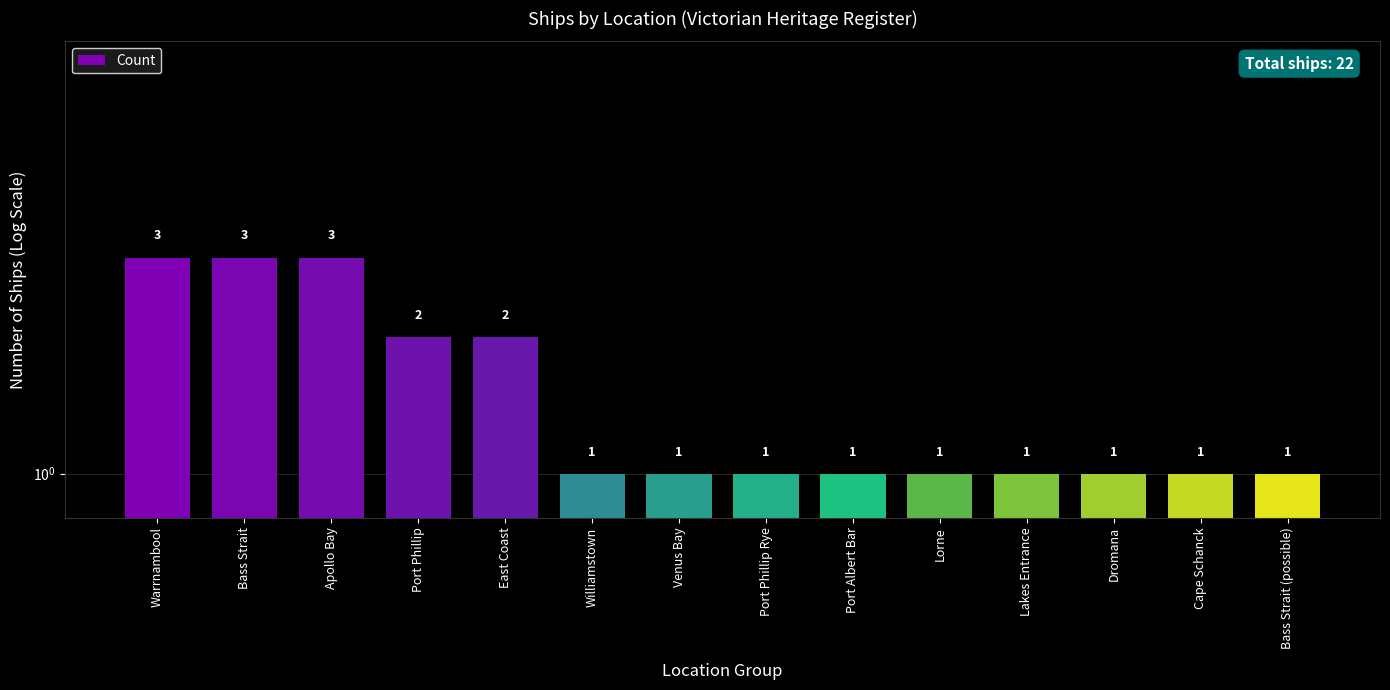

Rank the categories by value from lowest to highest.

Williamstown, Venus Bay, Port Phillip Rye, Port Albert Bar, Lorne, Lakes Entrance, Dromana, Cape Schanck, Bass Strait (possible), Port Phillip, East Coast, Warrnambool, Bass Strait, Apollo Bay